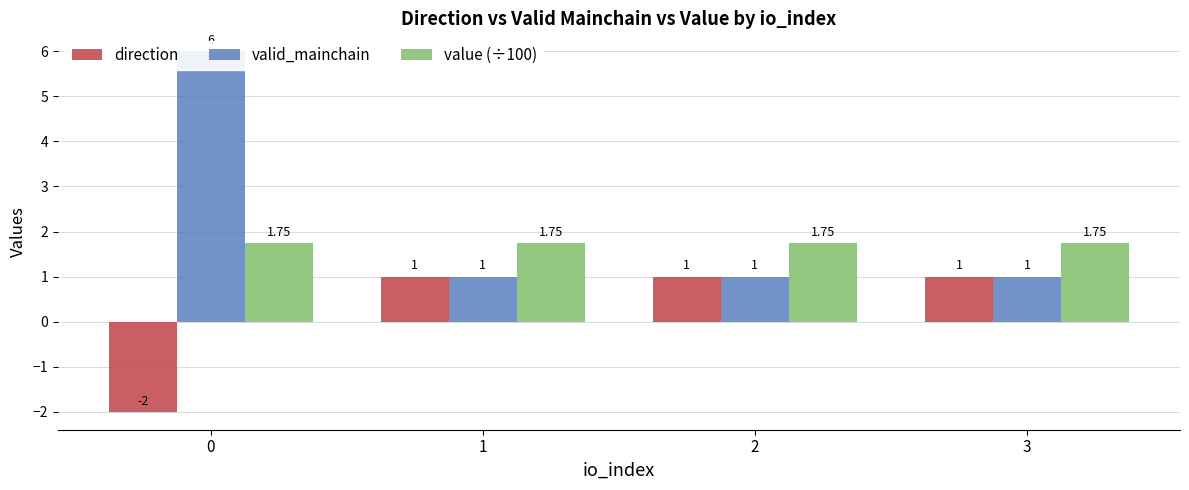

Reading left to right, what are all the values shown in this chart?

direction: 0=-2.0	1=1.0	2=1.0	3=1.0
valid_mainchain: 0=6.0	1=1.0	2=1.0	3=1.0
value (÷100): 0=1.8	1=1.8	2=1.8	3=1.8